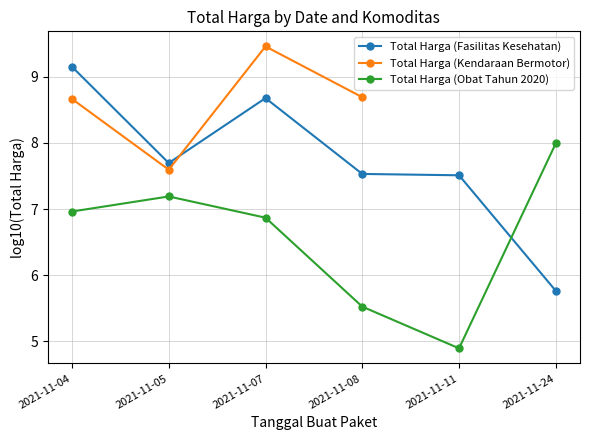

The Total Harga (Fasilitas Kesehatan) series shows 11.2 at 2021-11-05. True or false?

False